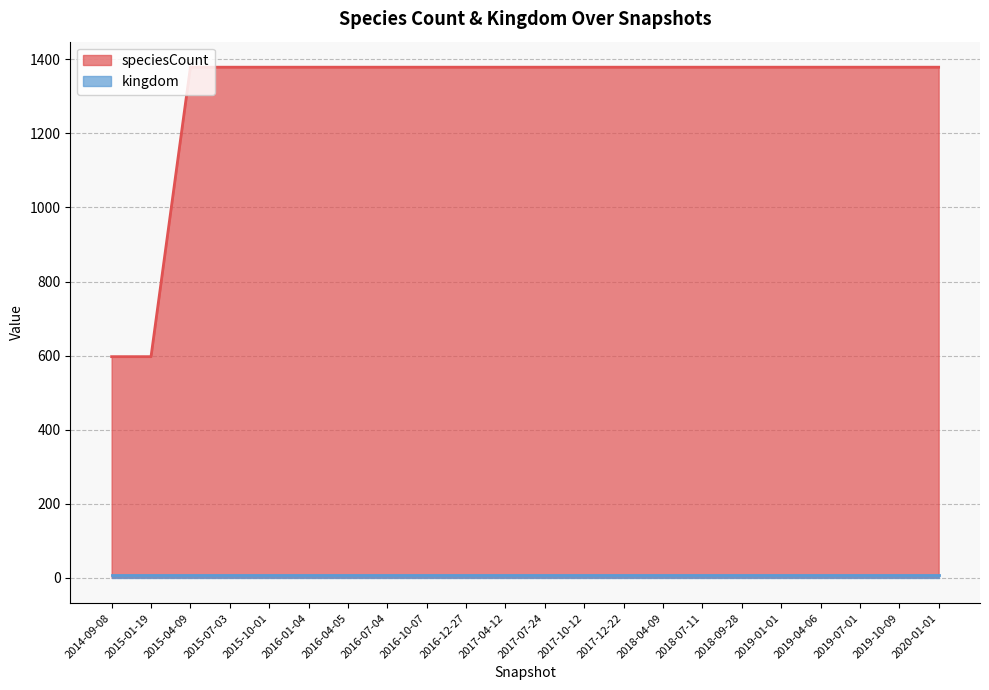

True or false: the data has more than 0 interior local peaks.

False